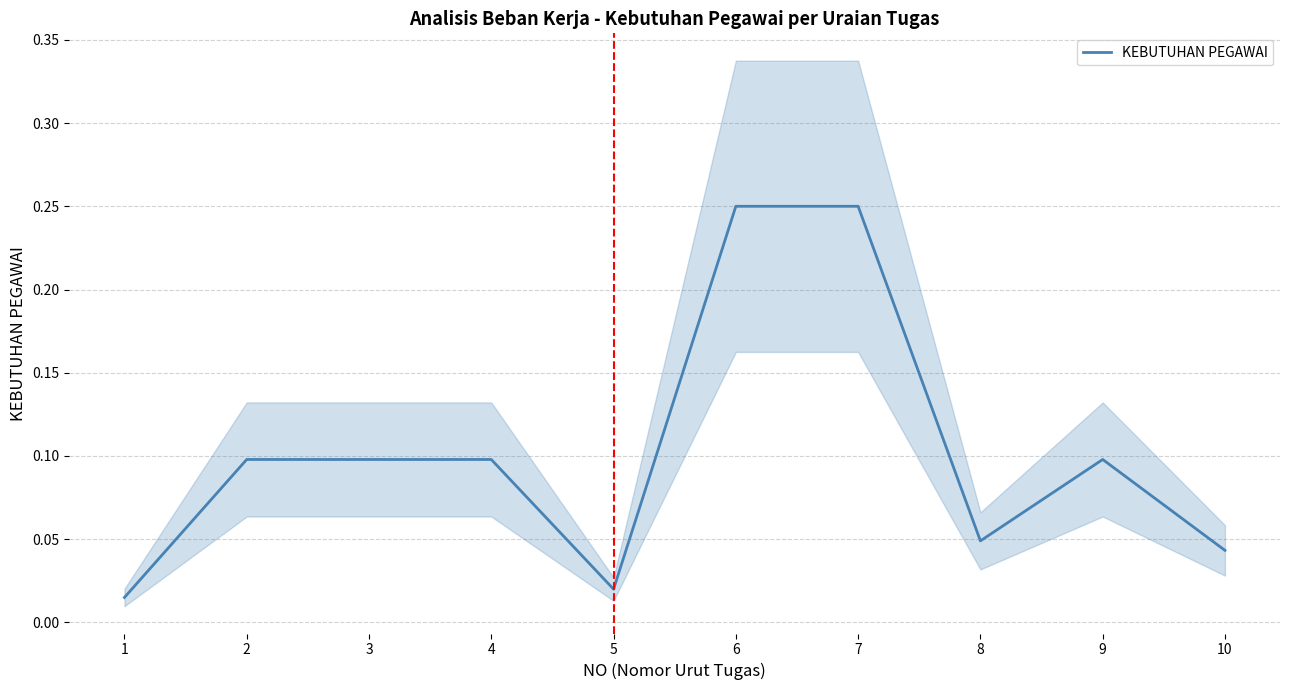

At which label is the value closest to 0?

1